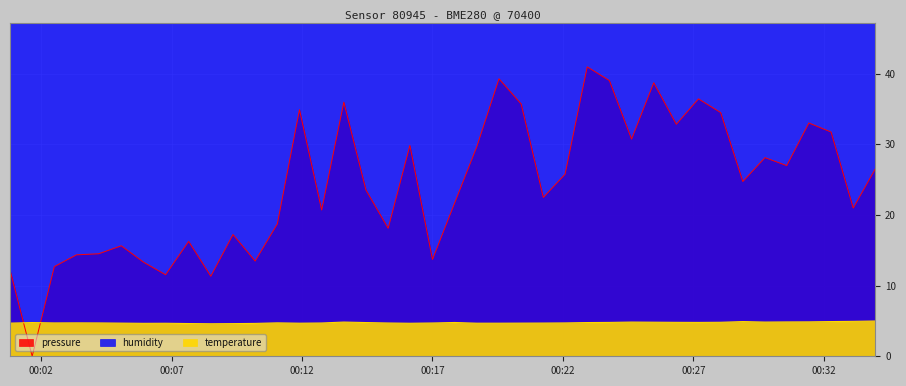

At which label is temperature closest to 4?

2023-12-22T00:08:30